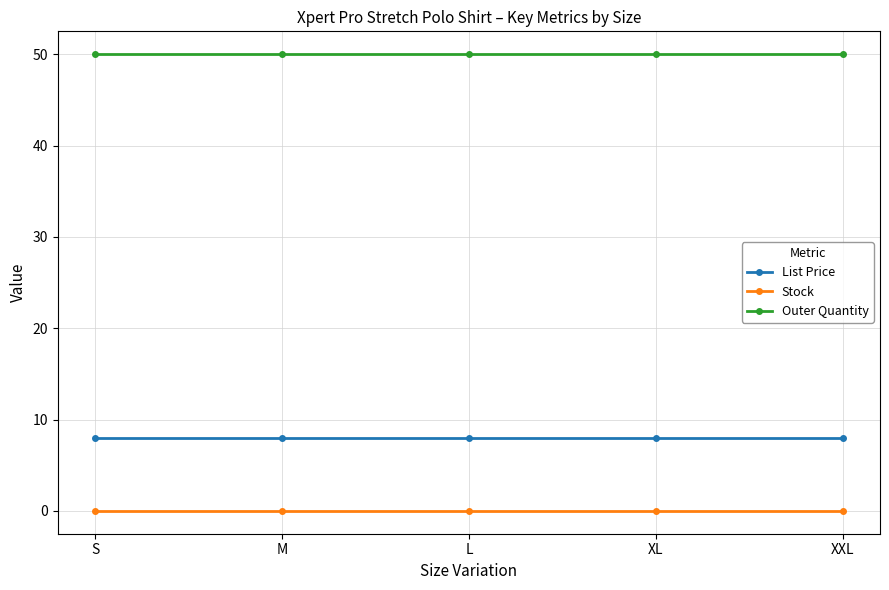

Is it true that Outer Quantity equals 15.4 at S?

False